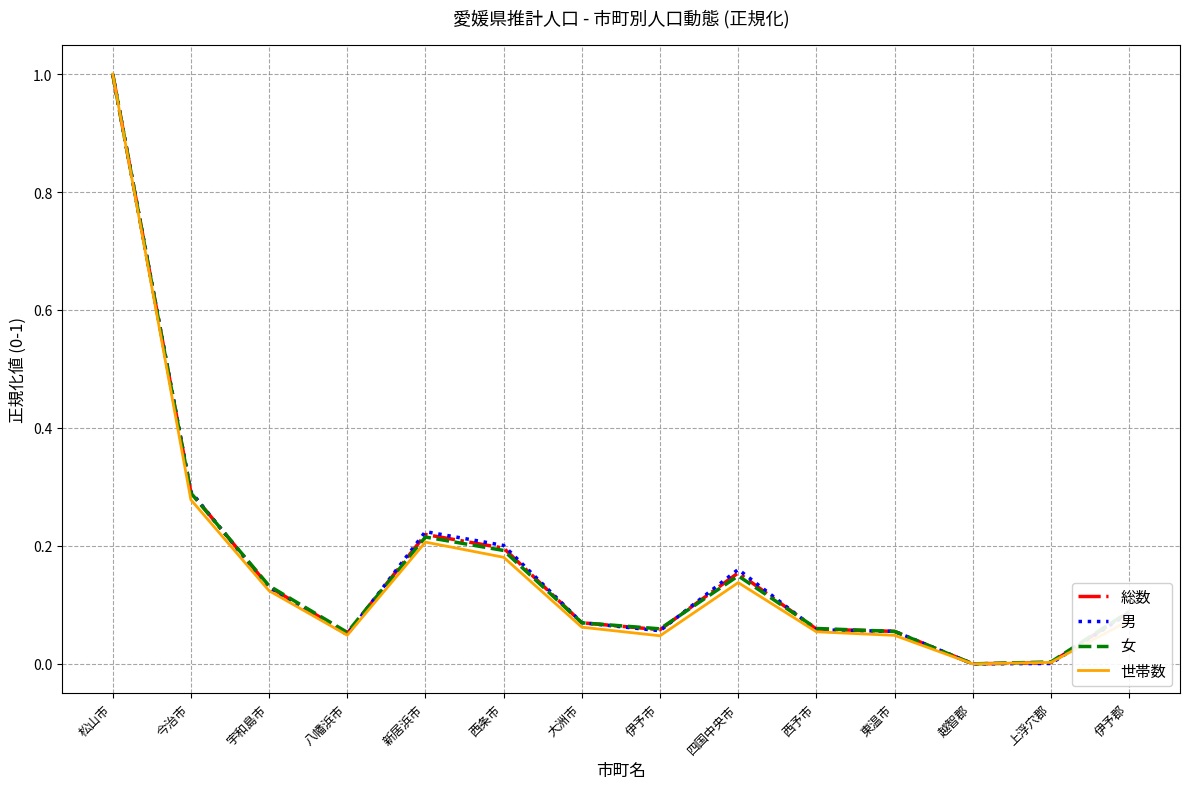

What position from the right is 宇和島市?

12